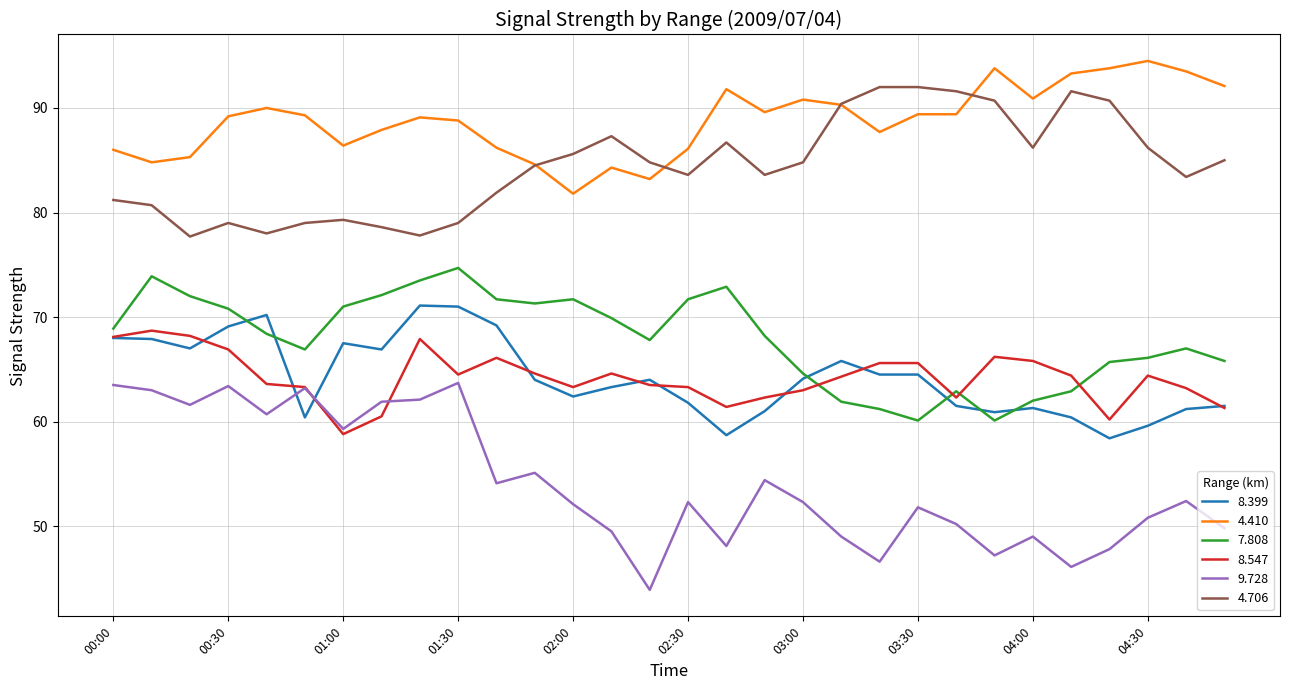

Which series has the largest total across all categories?

4.410